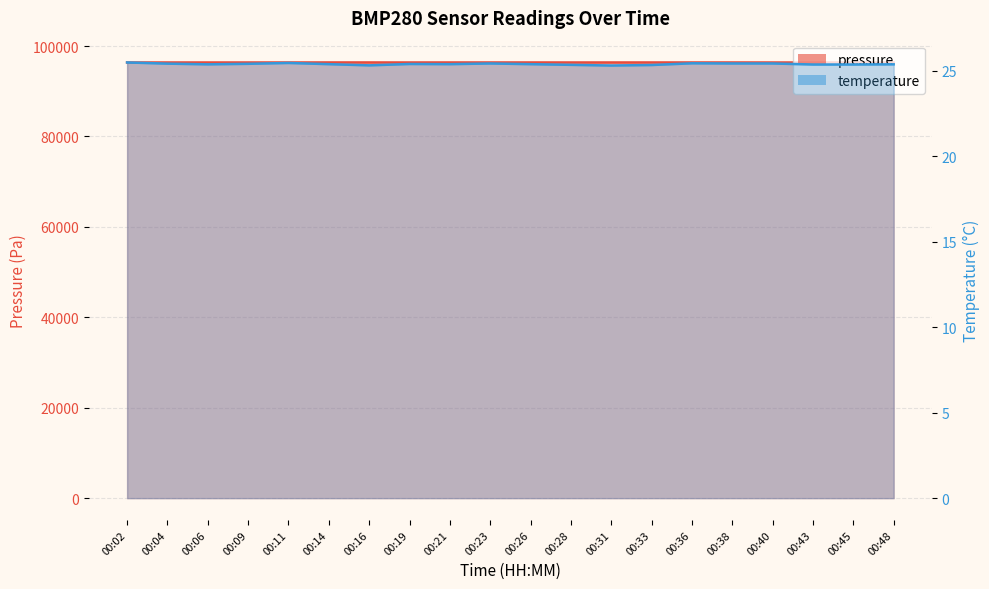

What is the difference between the maximum and minimum values in the temperature series?

0.2